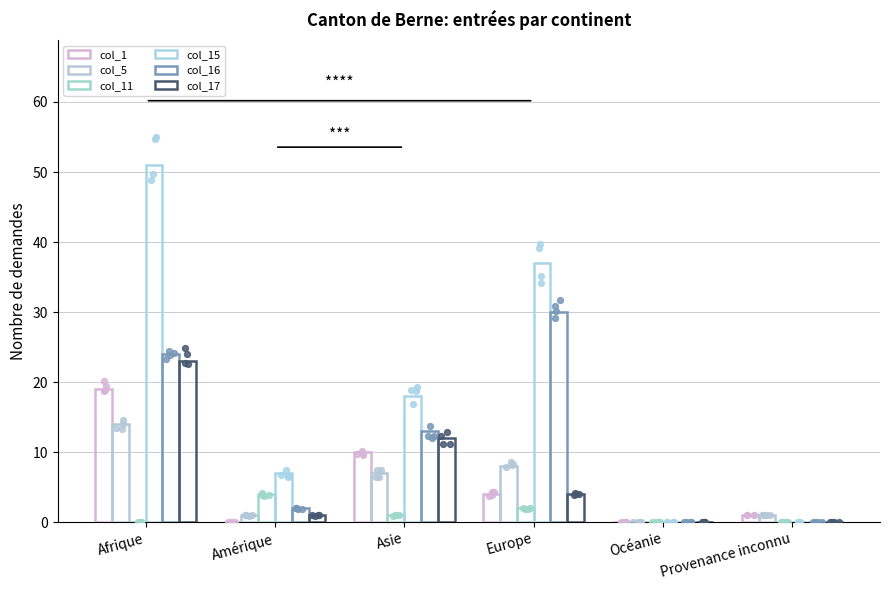

Which series contains the lowest Y value?

col_1